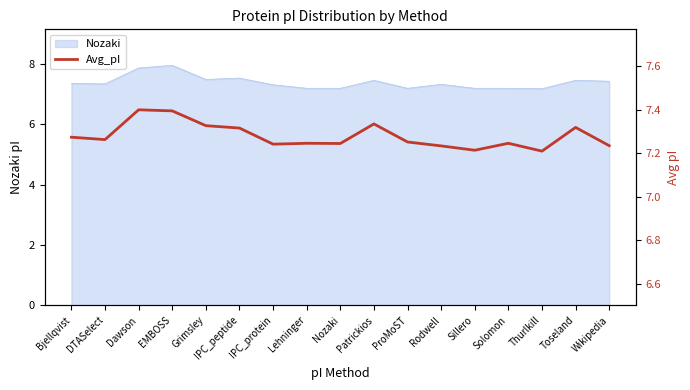

Where is the data nearest to the value 7?

Thurlkill